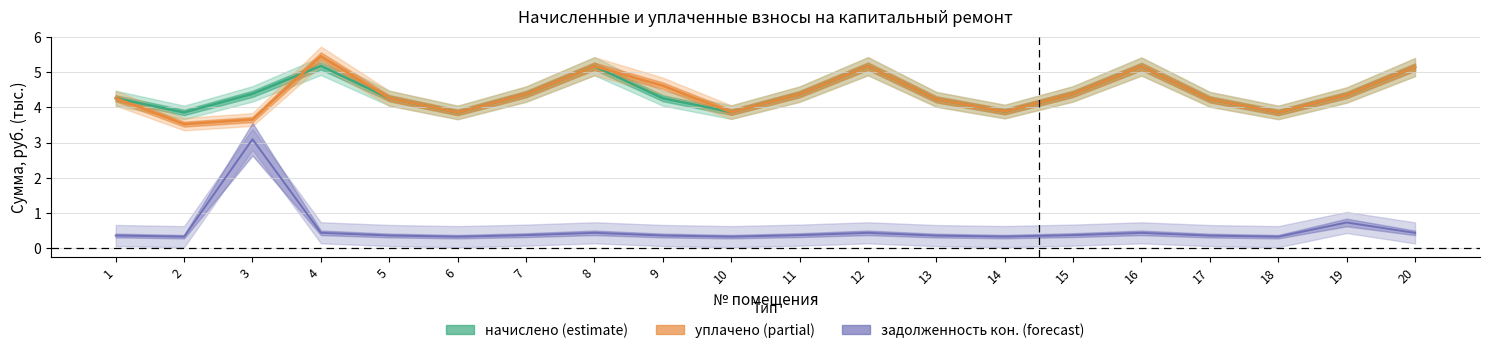

Is it true that уплачено equals 0.9 at 6?

False